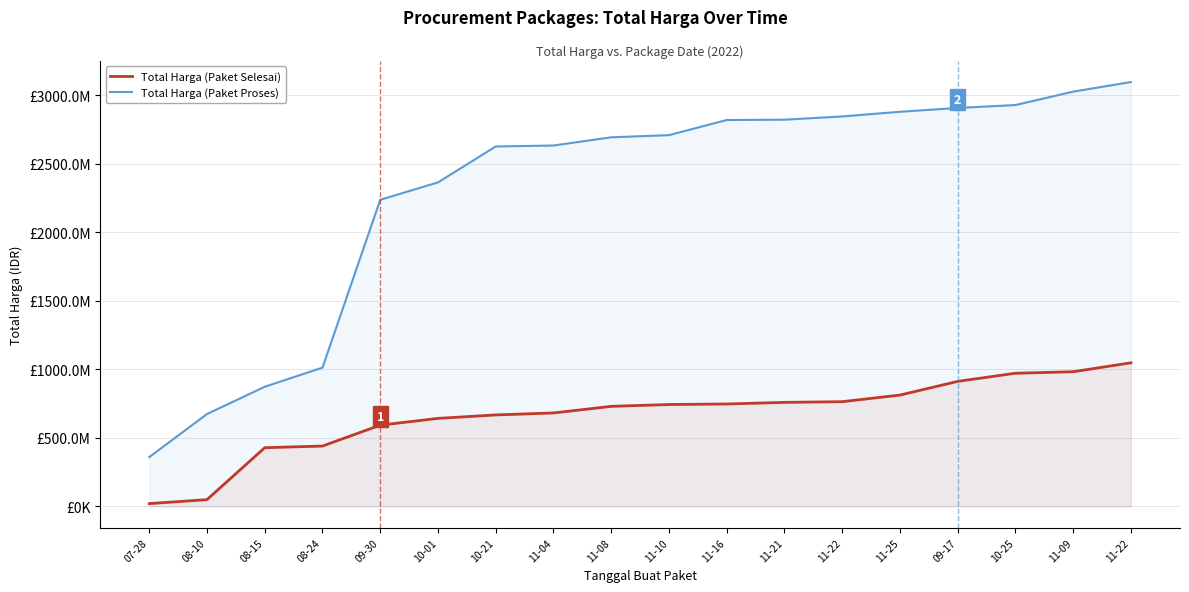

Is it true that Total Harga (Paket Proses) equals 3026630175 at 11-09?

True